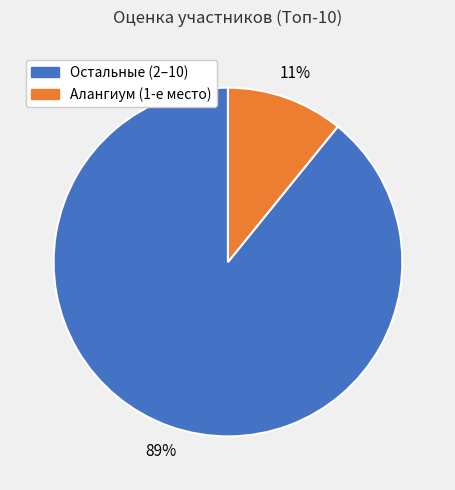

To the nearest percent, what is the average slice percentage?

50%